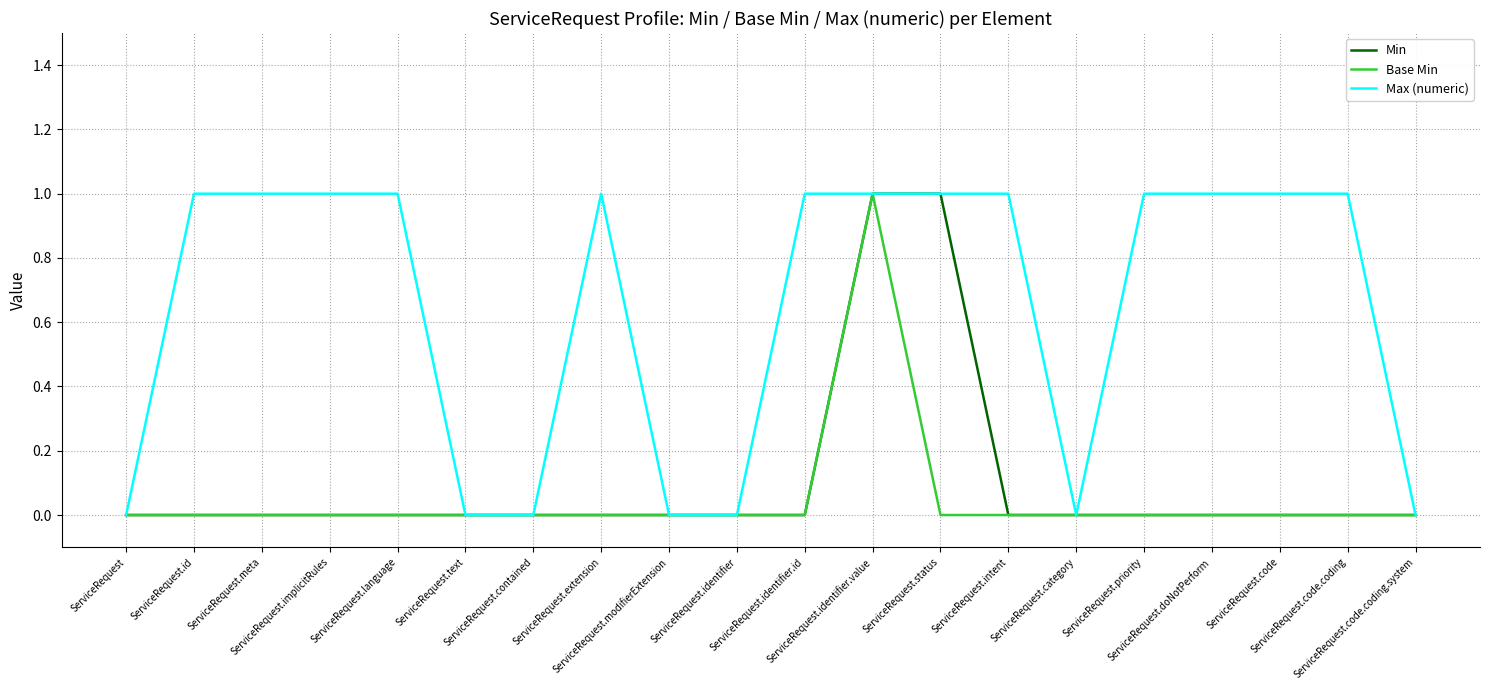

What is the sum of all Base Min values?

1